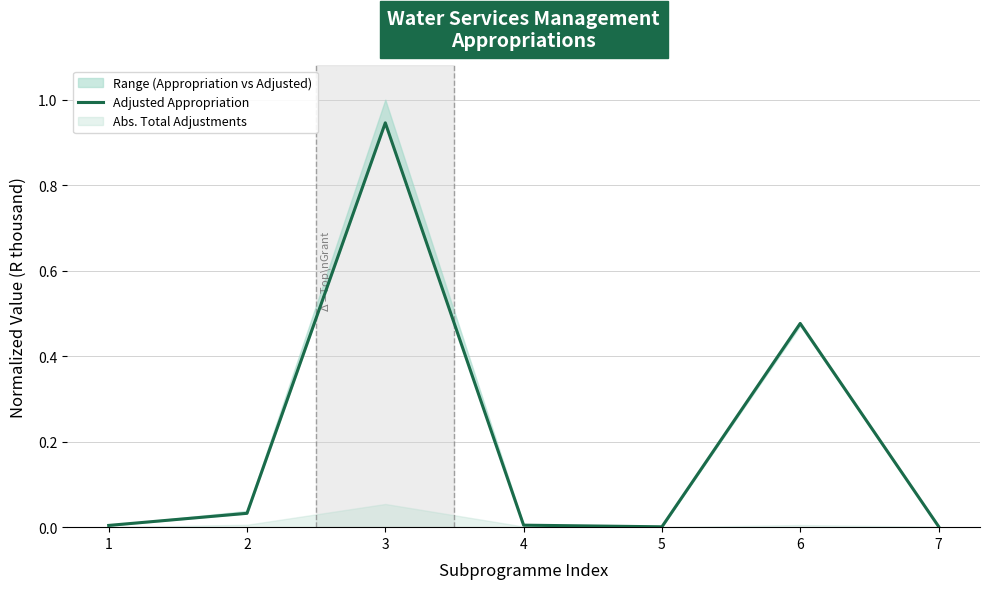

How many lines are shown in the chart?

1